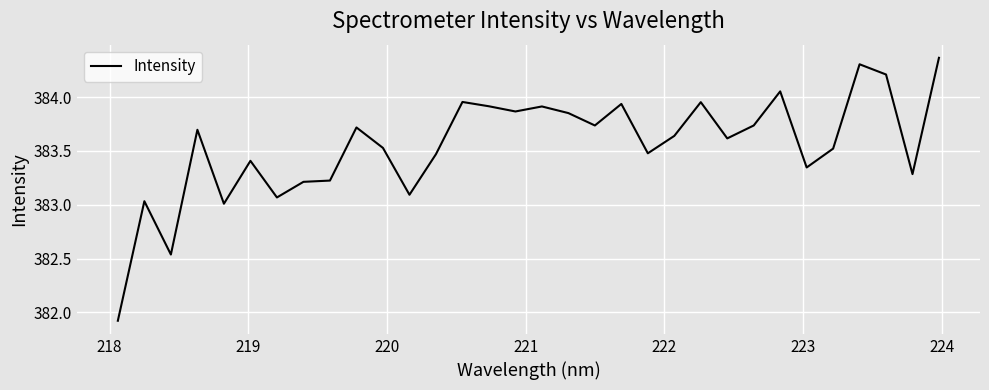

What is the difference between the maximum and minimum values?

2.4